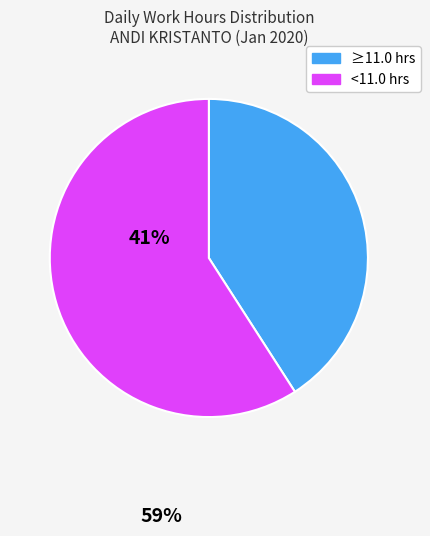

Does any single category account for the majority?

Yes